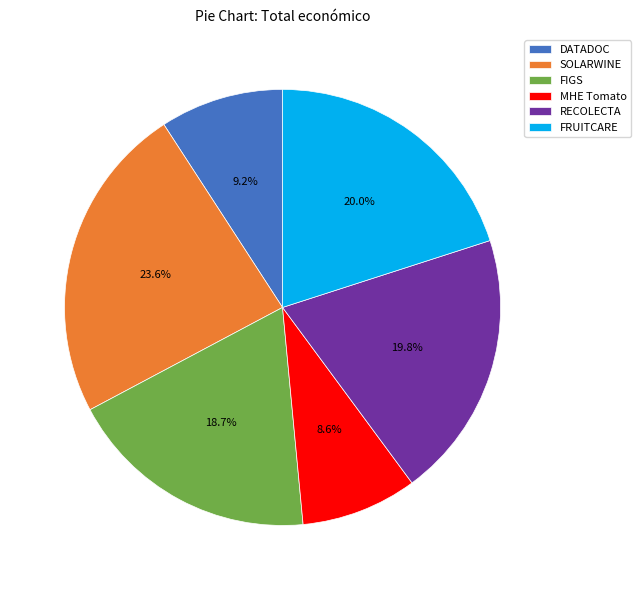

How many segments does this pie chart have?

6